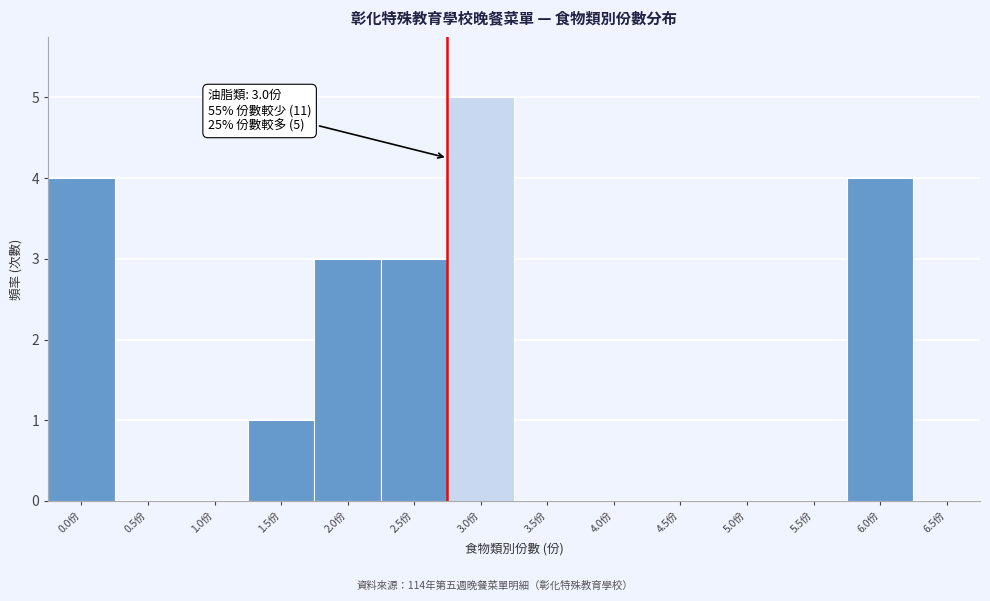

Reading right to left, what are all the values shown in this chart?

6.5份=0	6.0份=4	5.5份=0	5.0份=0	4.5份=0	4.0份=0	3.5份=0	3.0份=5	2.5份=3	2.0份=3	1.5份=1	1.0份=0	0.5份=0	0.0份=4